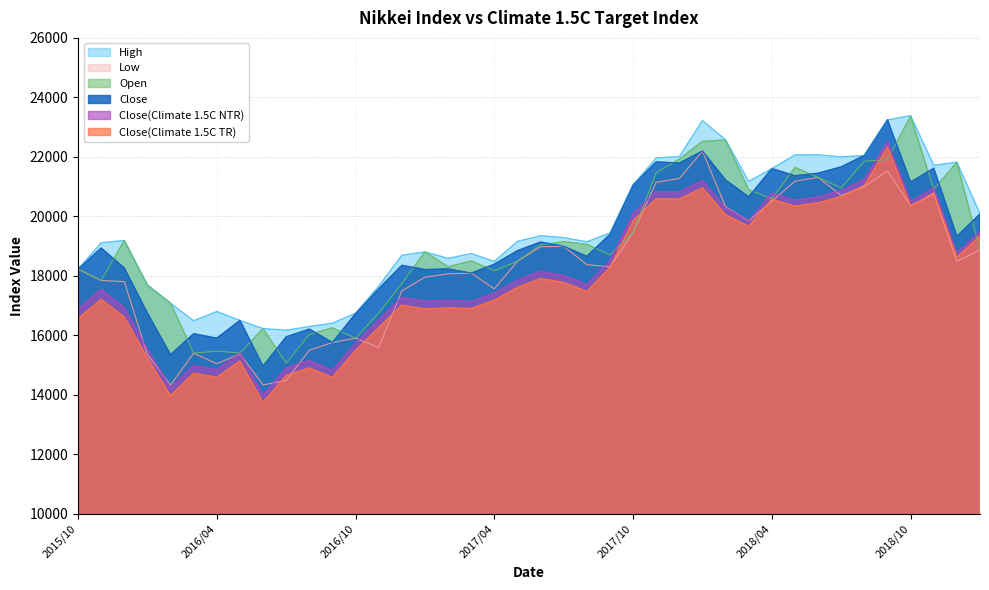

What is the label of the 19th point from the left?

2017/04